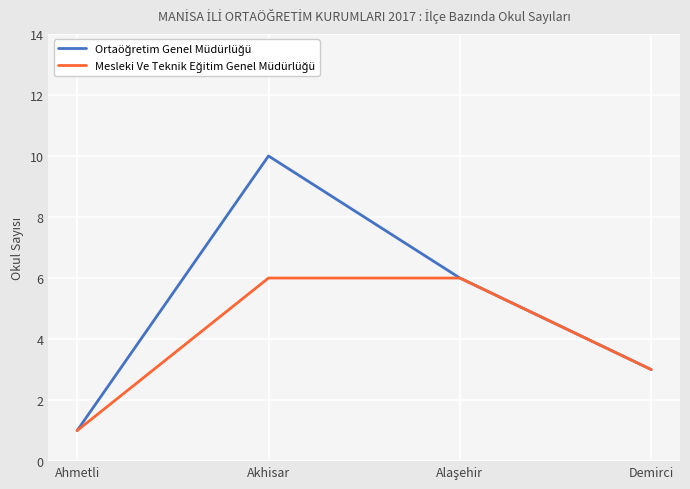

What position from the right is Akhisar?

3